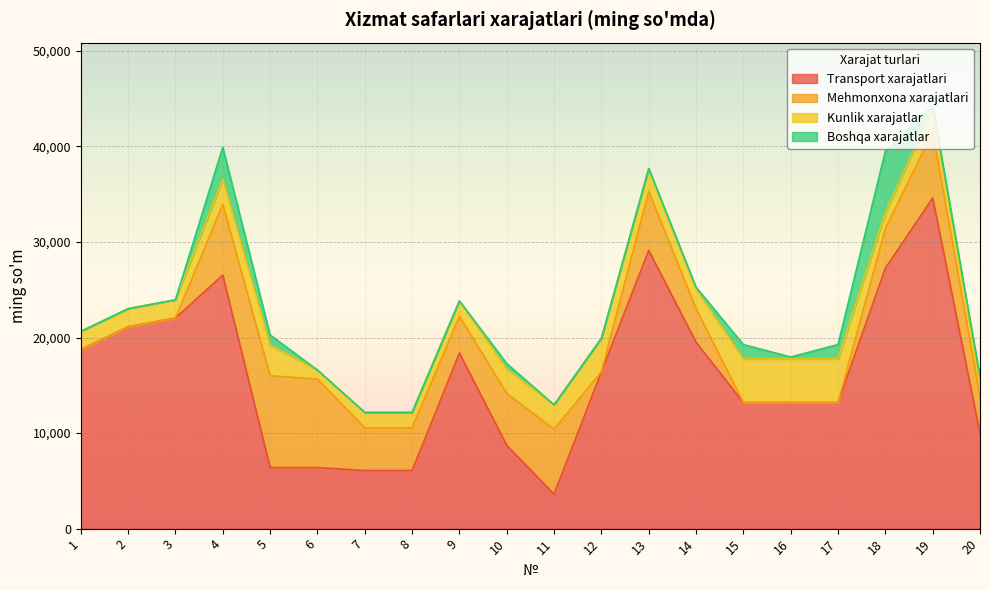

At which category does the chart reach its minimum across all series?

1